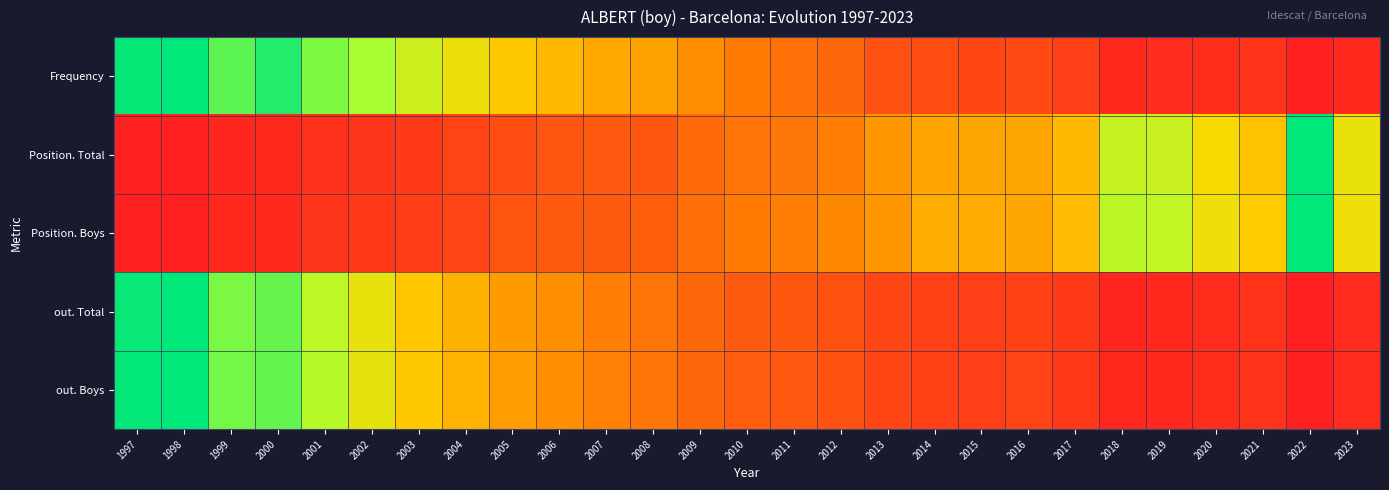

Rank the series at 2012 from lowest to highest value.

out. Total, out. Boys, Frequency, Position. Total, Position. Boys